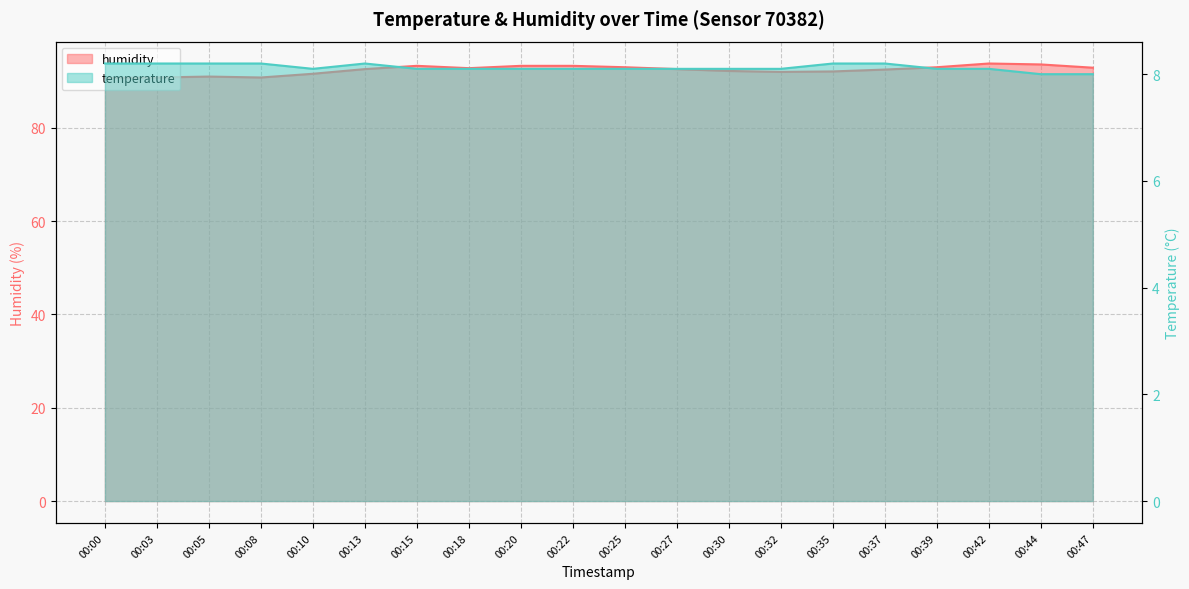

How many lines are shown in the chart?

2